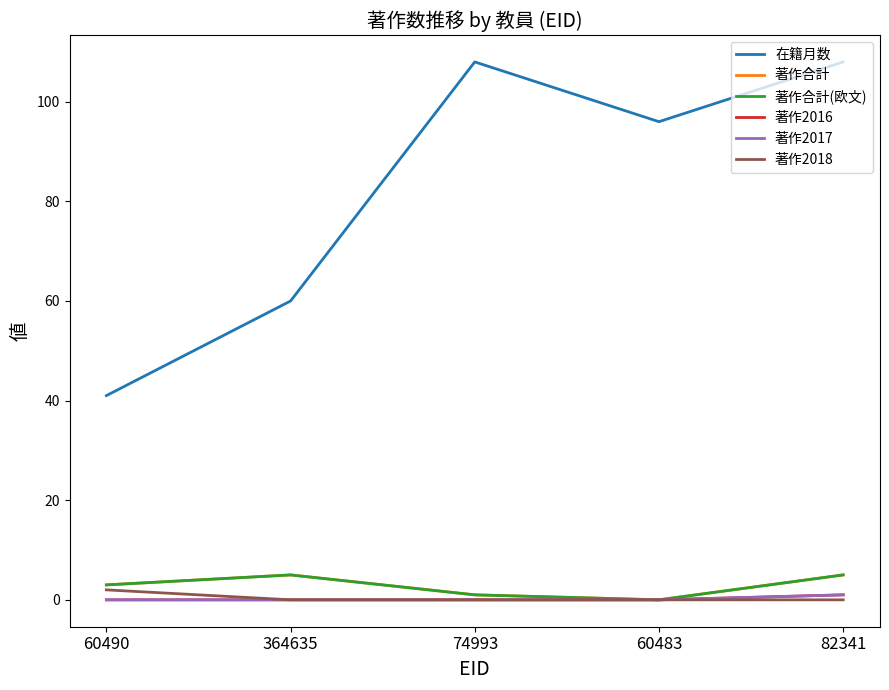

Does the chart have visible grid lines?

No